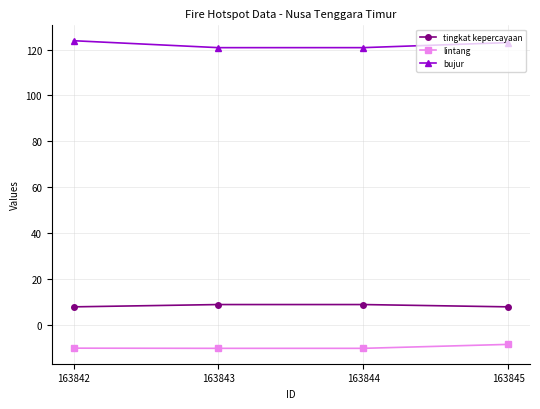

In lintang, how many points are lower than both neighbors (excluding endpoints)?

1